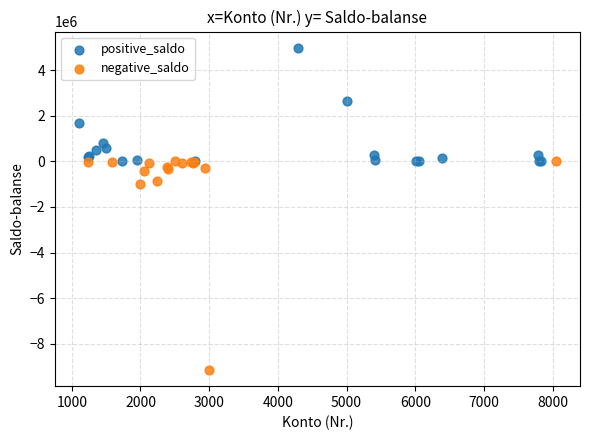

Which series reaches the minimum Y coordinate?

negative_saldo